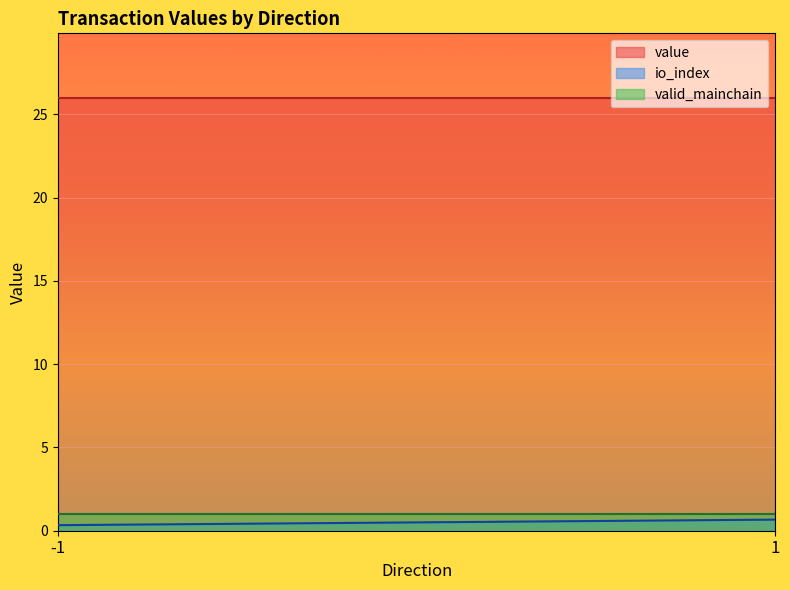

True or false: valid_mainchain and value intersect in this chart.

False